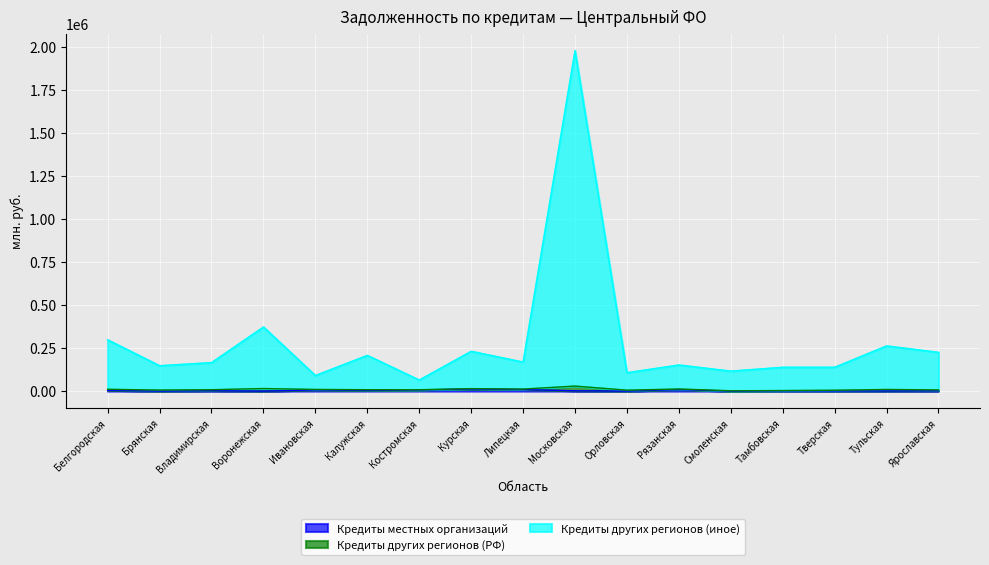

True or false: Кредиты местных организаций and Кредиты других регионов (иное) intersect in this chart.

False